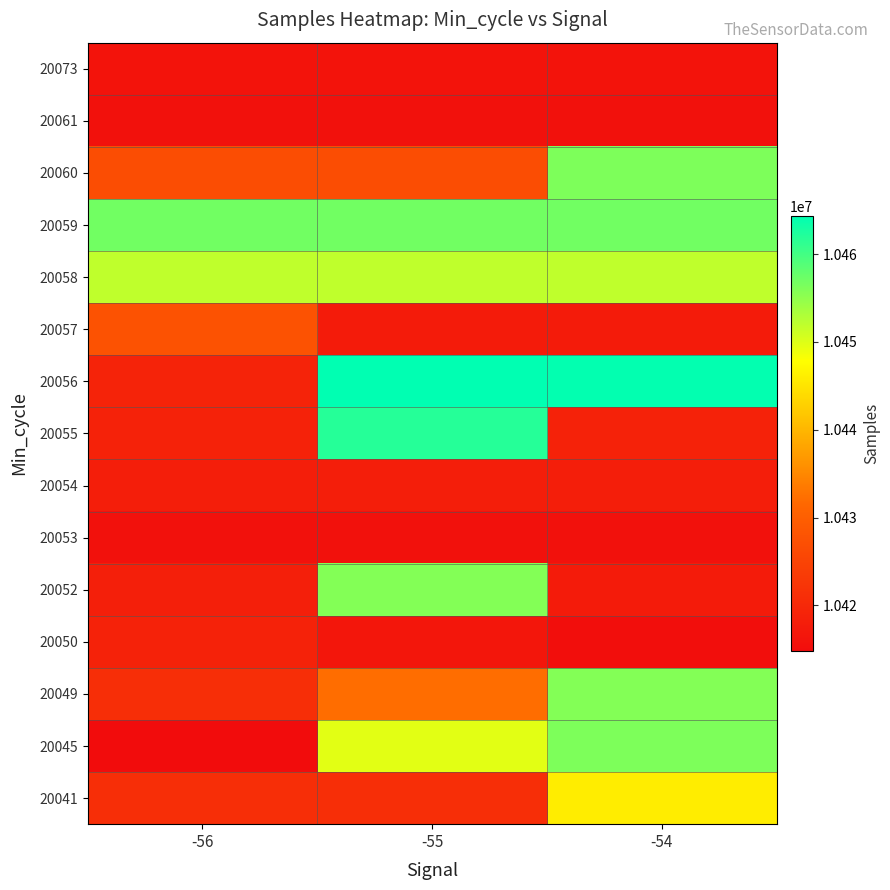

What is the total value across all series at -56?

156361374